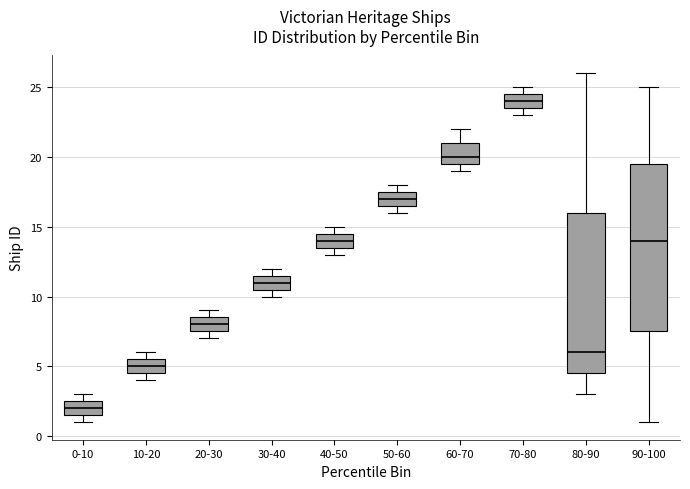

Reading left to right, read every box against the y-axis: the position of its median line, the range the box covers, and the ends of its whiskers. The values are not printed on the chart, so give them approximately, as read against the axis.

0-10: median 2.0, box 1.5 to 2.5, whiskers 1.0 to 3.0
10-20: median 5.0, box 4.5 to 5.5, whiskers 4.0 to 6.0
20-30: median 8.0, box 7.5 to 8.5, whiskers 7.0 to 9.0
30-40: median 11.0, box 10.5 to 11.5, whiskers 10.0 to 12.0
40-50: median 14.0, box 13.5 to 14.5, whiskers 13.0 to 15.0
50-60: median 17.0, box 16.5 to 17.5, whiskers 16.0 to 18.0
60-70: median 20.0, box 19.5 to 21.0, whiskers 19.0 to 22.0
70-80: median 24.0, box 23.5 to 24.5, whiskers 23.0 to 25.0
80-90: median 6.0, box 4.5 to 16.0, whiskers 3.0 to 26.0
90-100: median 14.0, box 7.5 to 19.5, whiskers 1.0 to 25.0